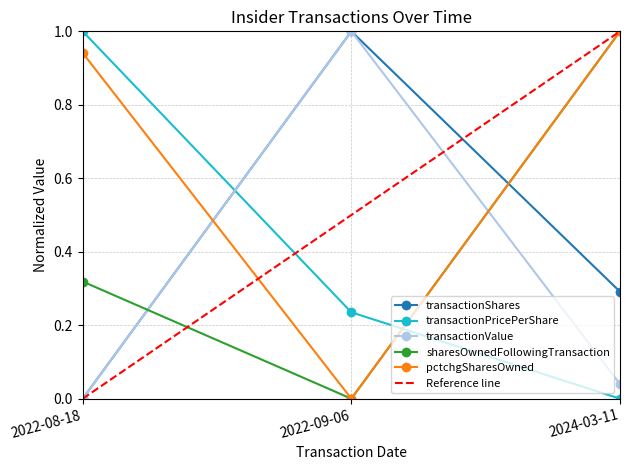

Reading left to right, extract all data points from this chart.

transactionShares: 2022-08-18=0.0	2022-09-06=1.0	2024-03-11=0.3
transactionPricePerShare: 2022-08-18=1.0	2022-09-06=0.2	2024-03-11=0.0
transactionValue: 2022-08-18=0.0	2022-09-06=1.0	2024-03-11=0.0
sharesOwnedFollowingTransaction: 2022-08-18=0.3	2022-09-06=0.0	2024-03-11=1.0
pctchgSharesOwned: 2022-08-18=0.9	2022-09-06=0.0	2024-03-11=1.0